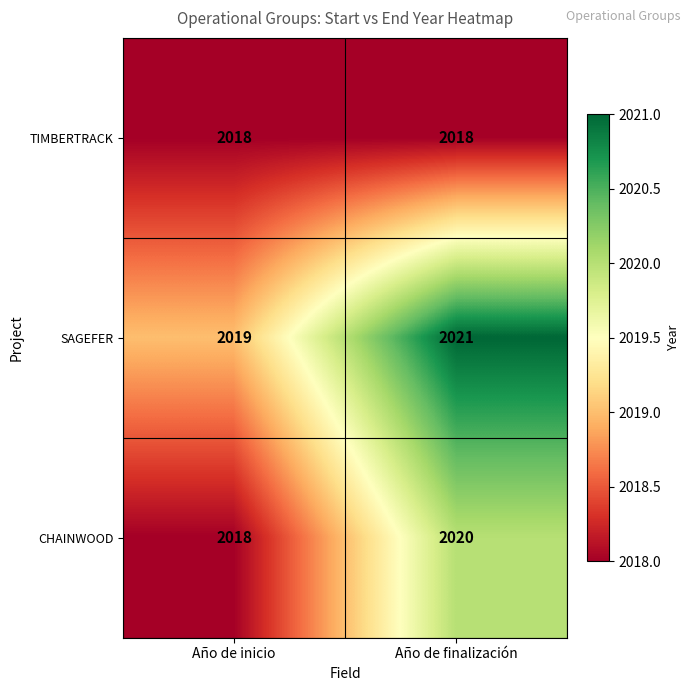

Which series has the largest total across all categories?

SAGEFER